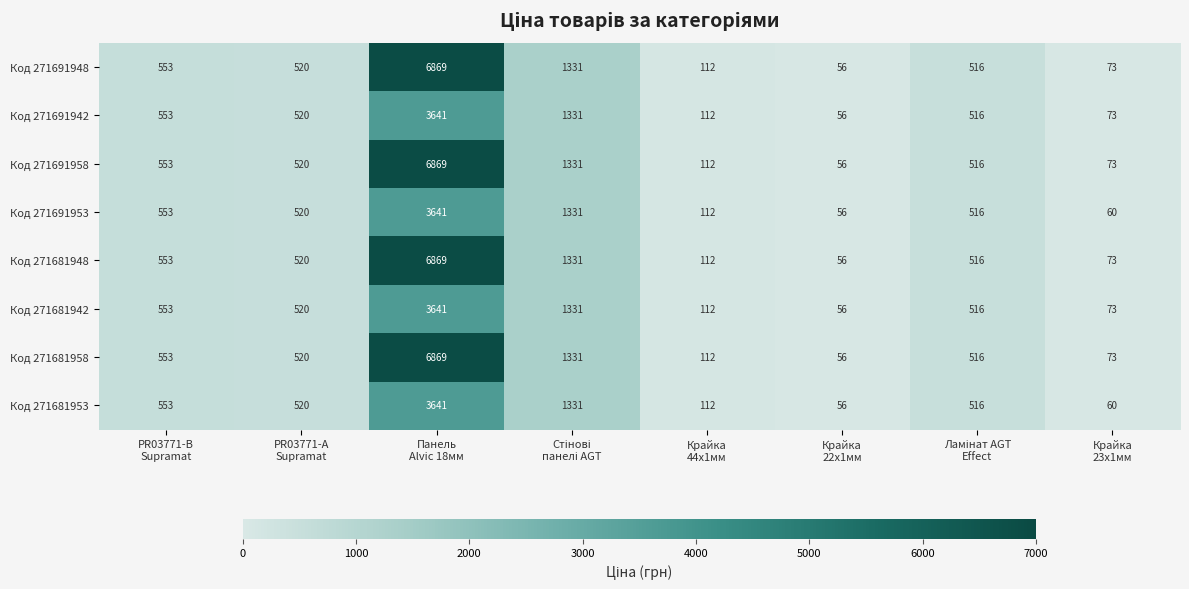

What is the difference between the maximum and second lowest values in the Код 271691942 series?

3568